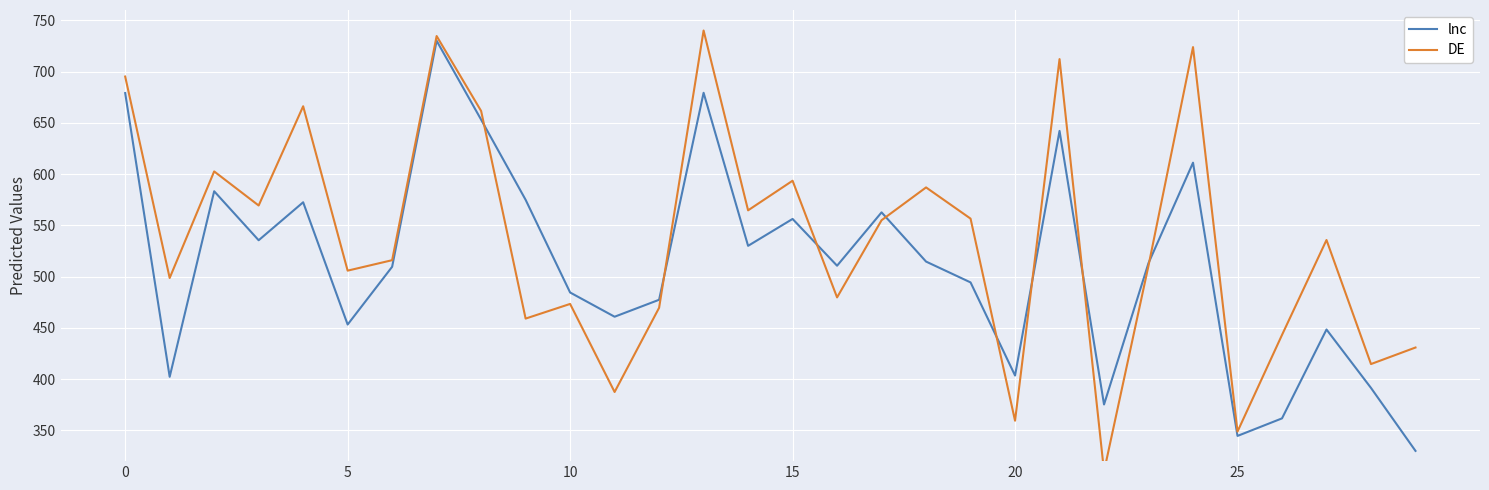

What is the lowest value of the lnc series?

330.0